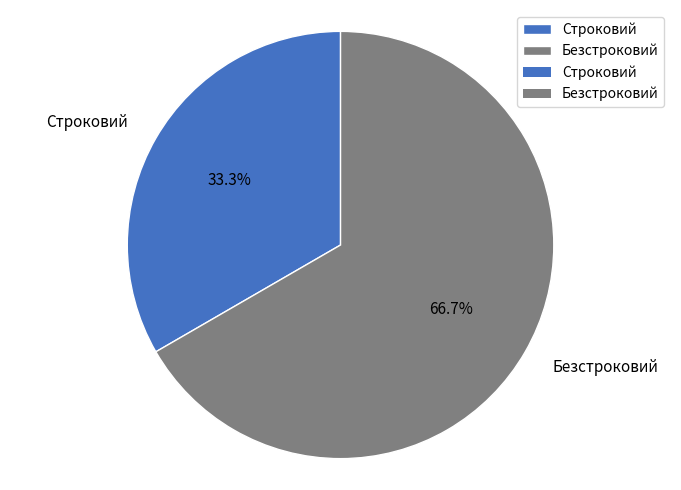

Which category has the smallest portion of the pie?

Строковий